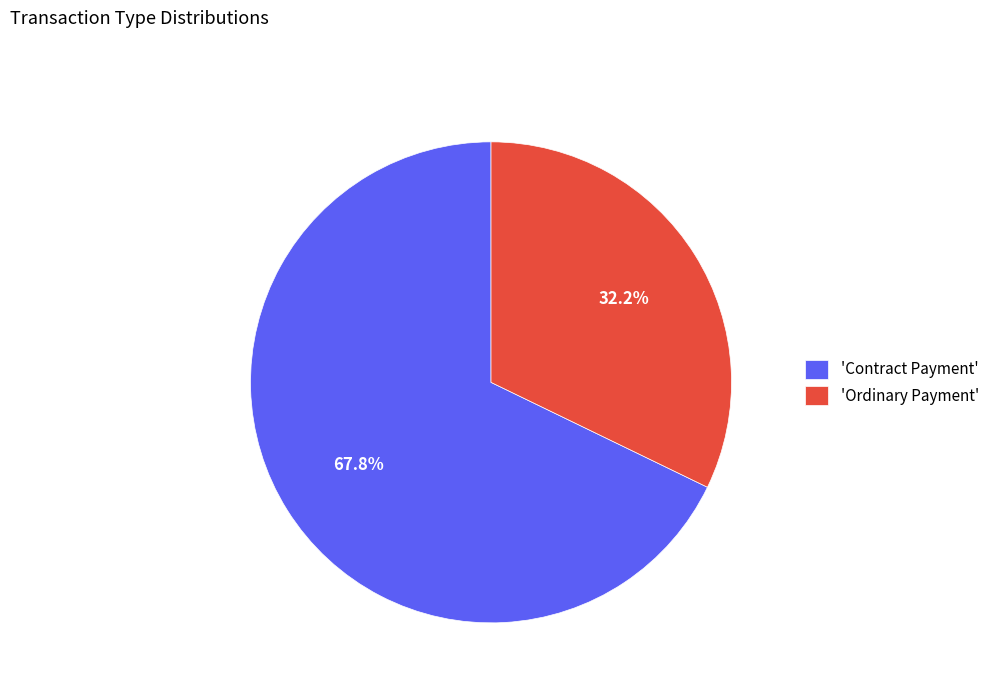

How many slices are in this pie chart?

2